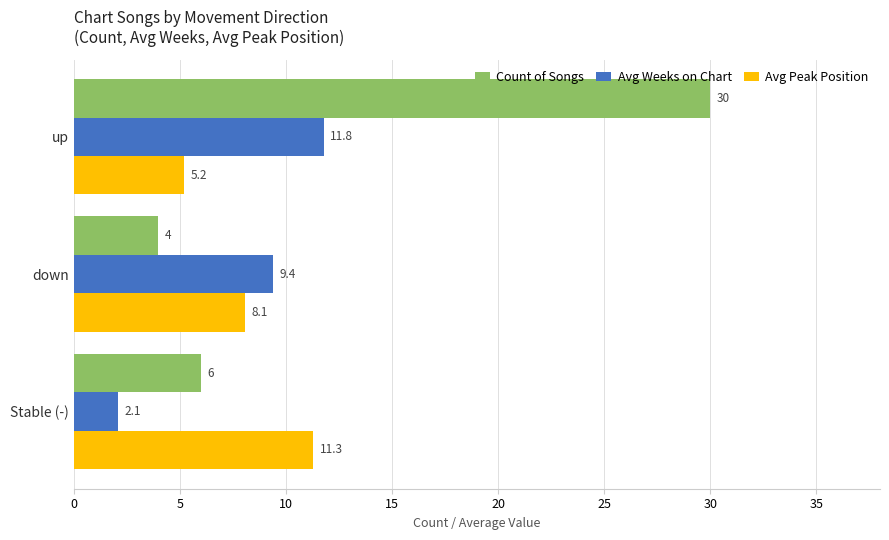

True or false: Avg Weeks on Chart has a value of 0.7 at Stable (-).

False